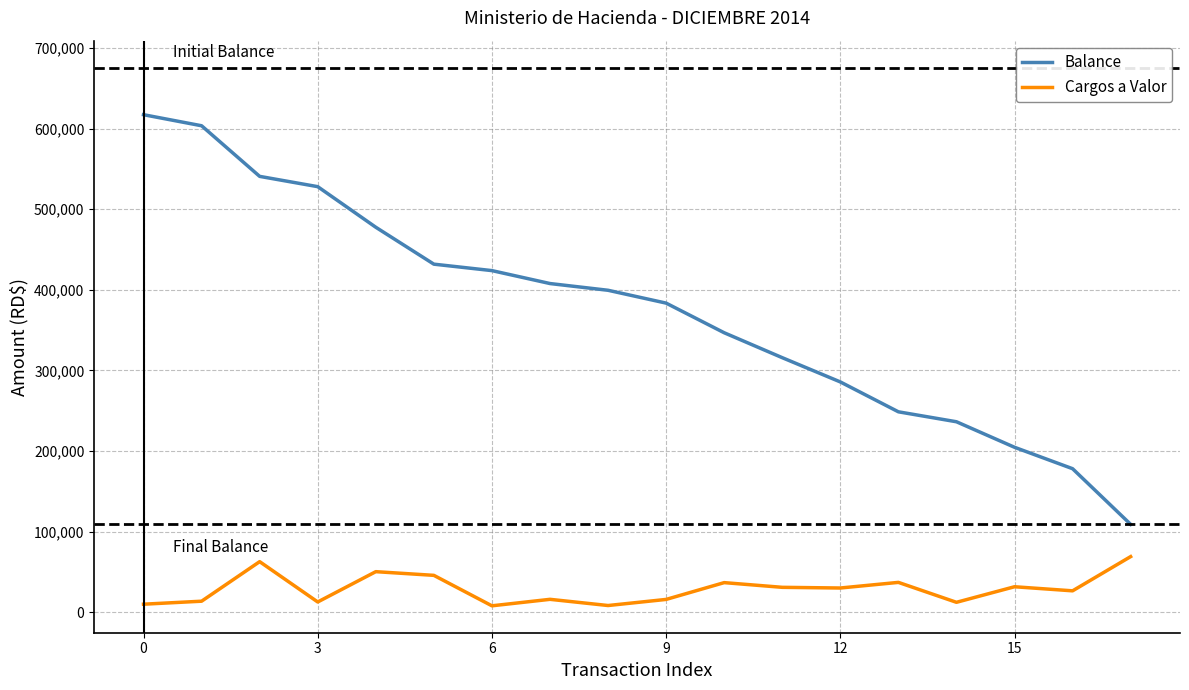

Which series has the largest range (max minus min)?

Balance